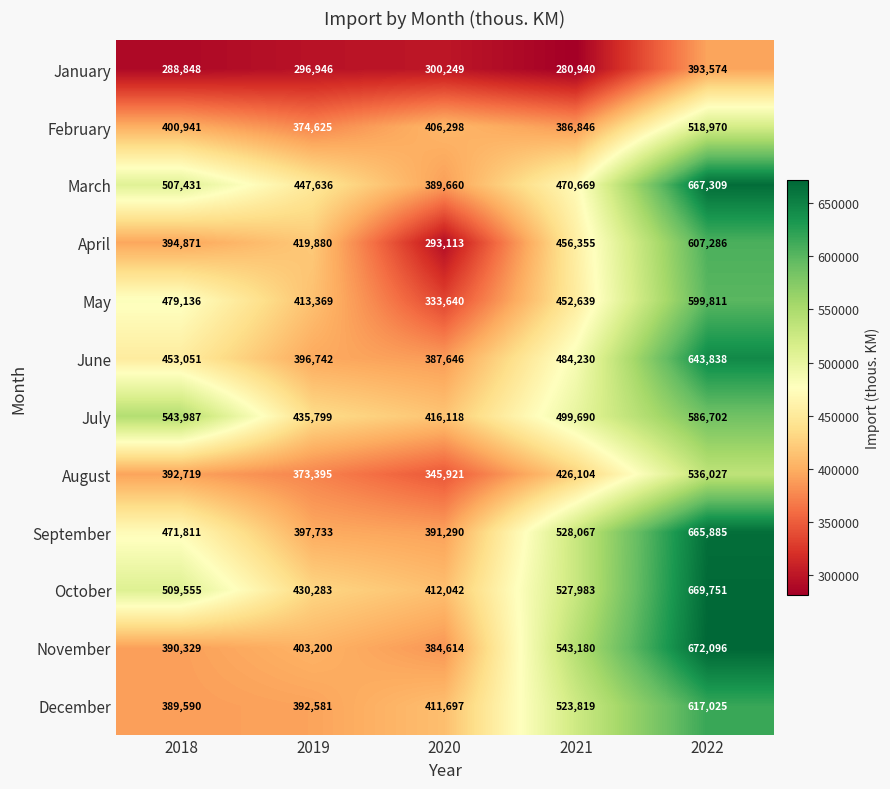

Is it true that March equals 470669 at 2021?

True